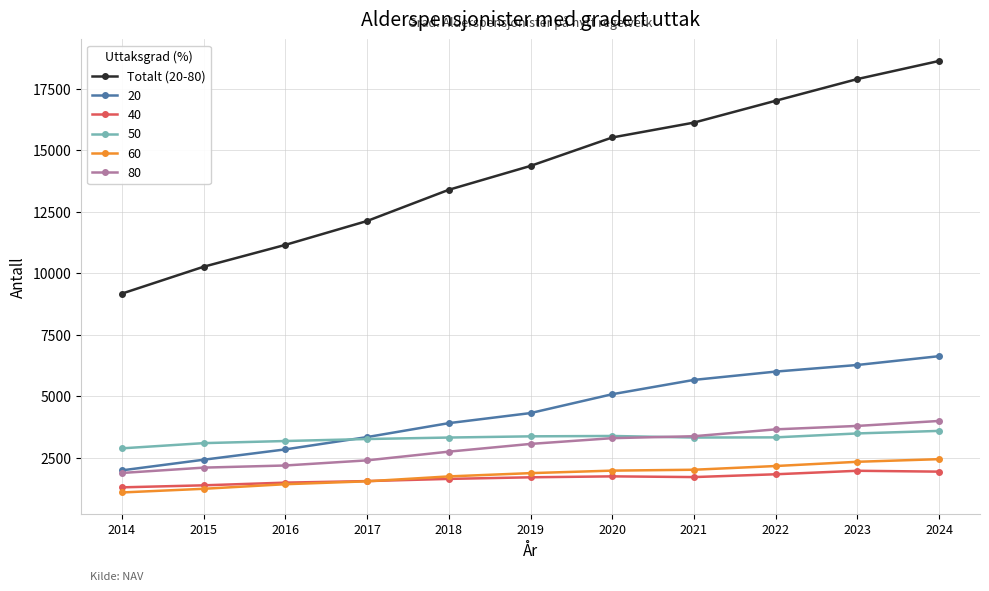

What is the smallest value displayed?

1097